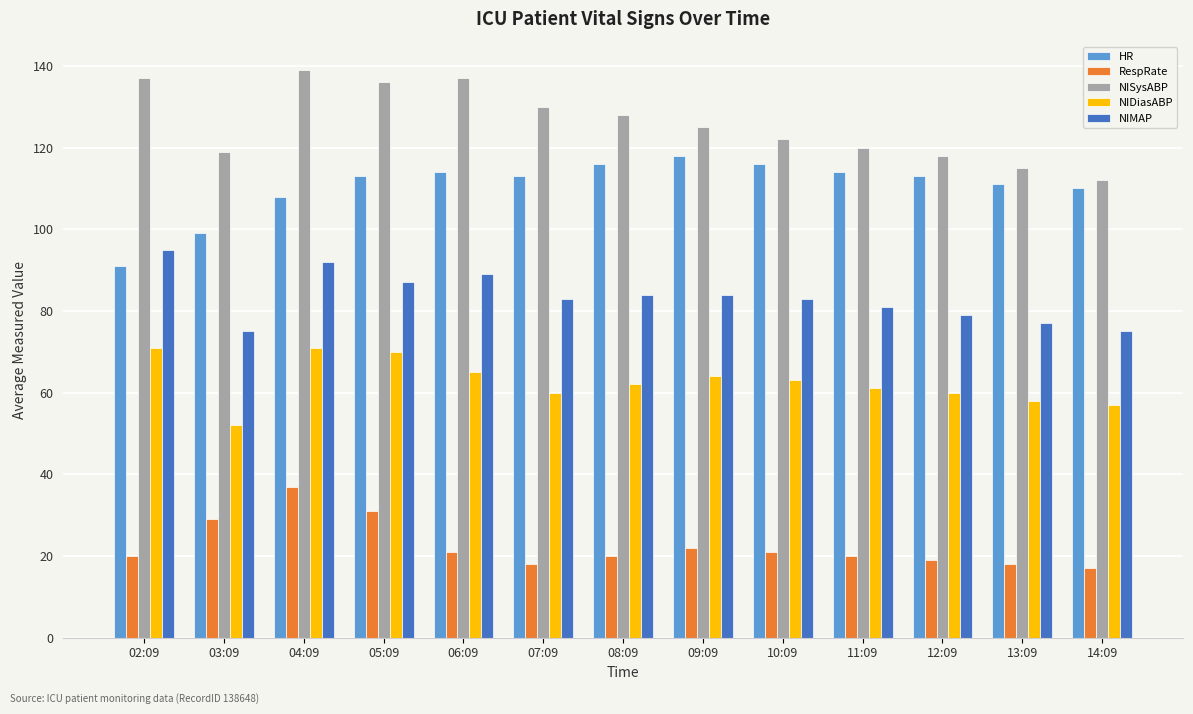

How many bars are there in total?

65